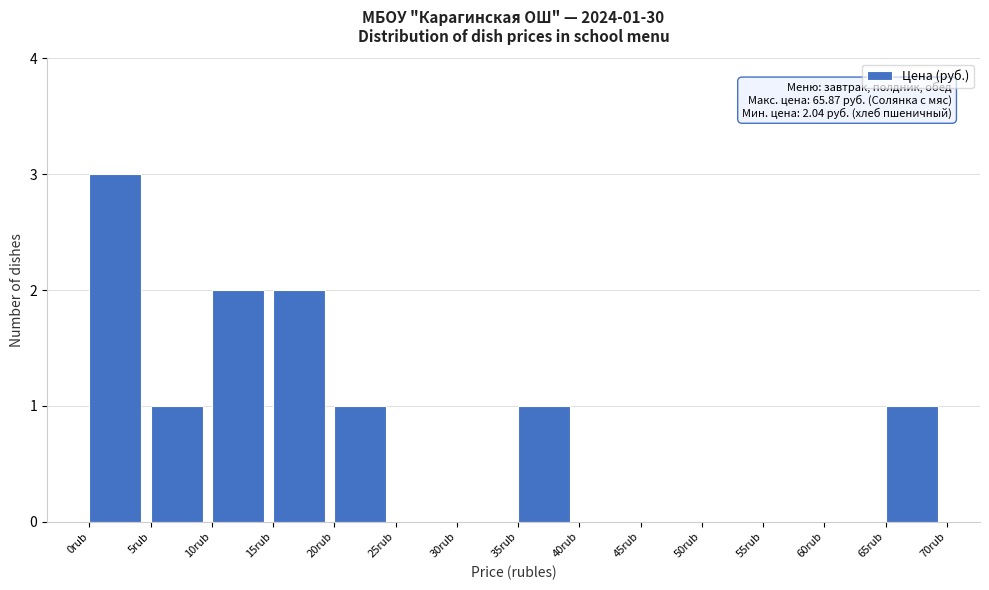

Which range on the x-axis has the tallest bar?

0 to 5